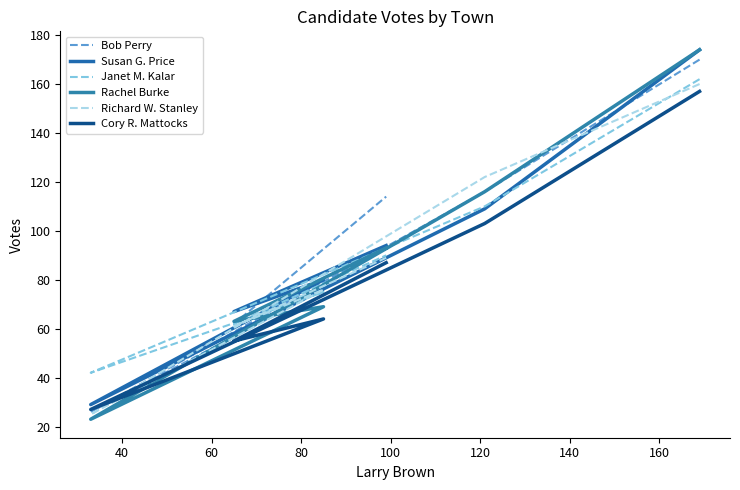

What are all the series names shown in the legend?

Bob Perry, Susan G. Price, Janet M. Kalar, Rachel Burke, Richard W. Stanley, Cory R. Mattocks